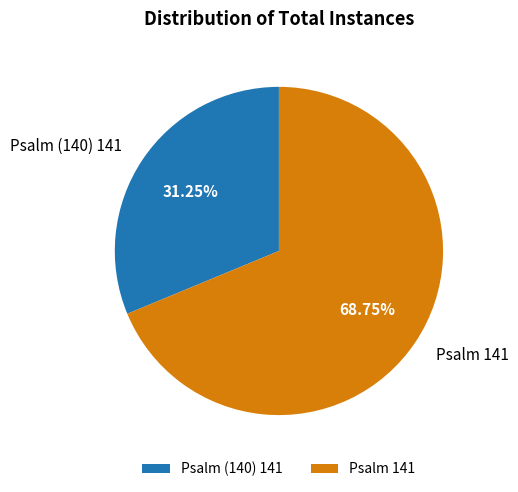

Does Psalm (140) 141 represent more than half of the total?

No